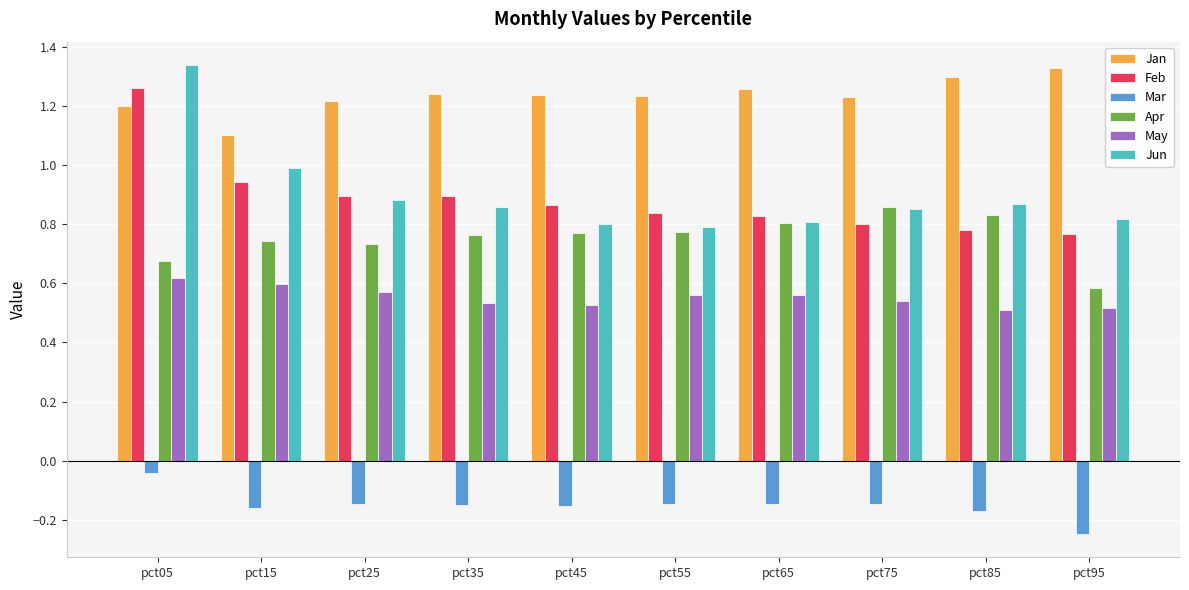

The value of May at pct05 is 0.6. True or false?

True